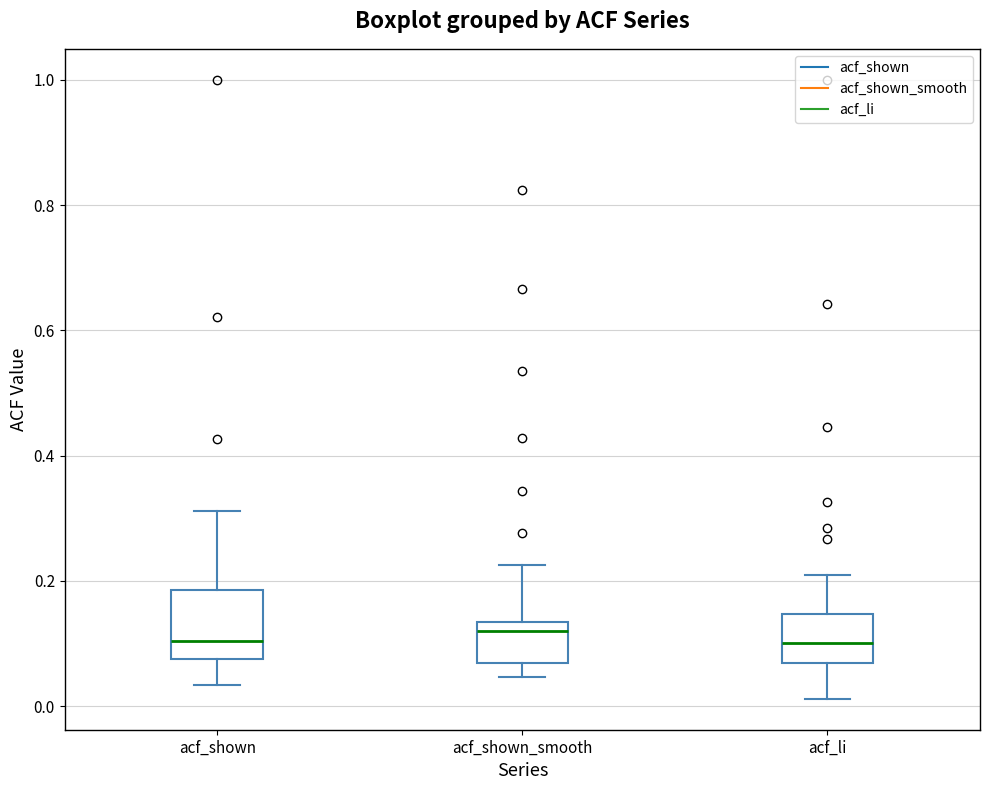

Reading left to right, transcribe this box plot: for each box, give where its median line is, the range the box spans, and where its two whiskers end, as read against the y-axis. The values are not printed on the chart, so give them approximately, as read against the axis.

acf_shown: median 0.10, box 0.08 to 0.18, whiskers 0.04 to 0.32
acf_shown_smooth: median 0.12, box 0.06 to 0.14, whiskers 0.04 to 0.22
acf_li: median 0.10, box 0.06 to 0.14, whiskers 0.02 to 0.20